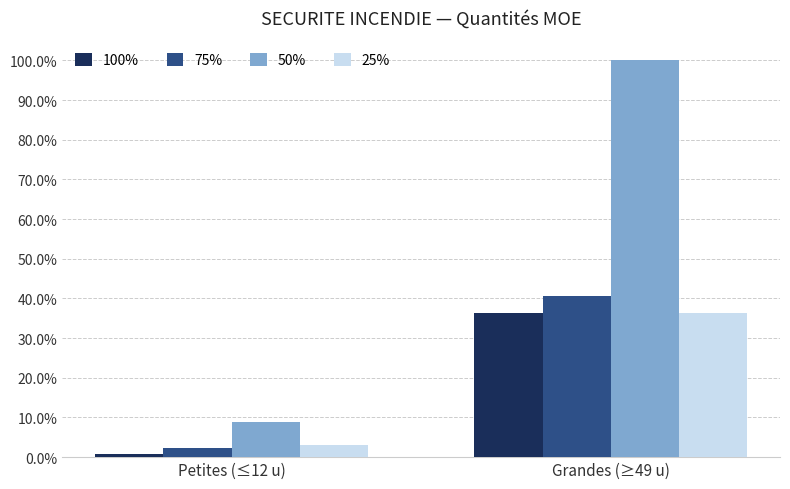

What are all the series names shown in the legend?

100%, 75%, 50%, 25%